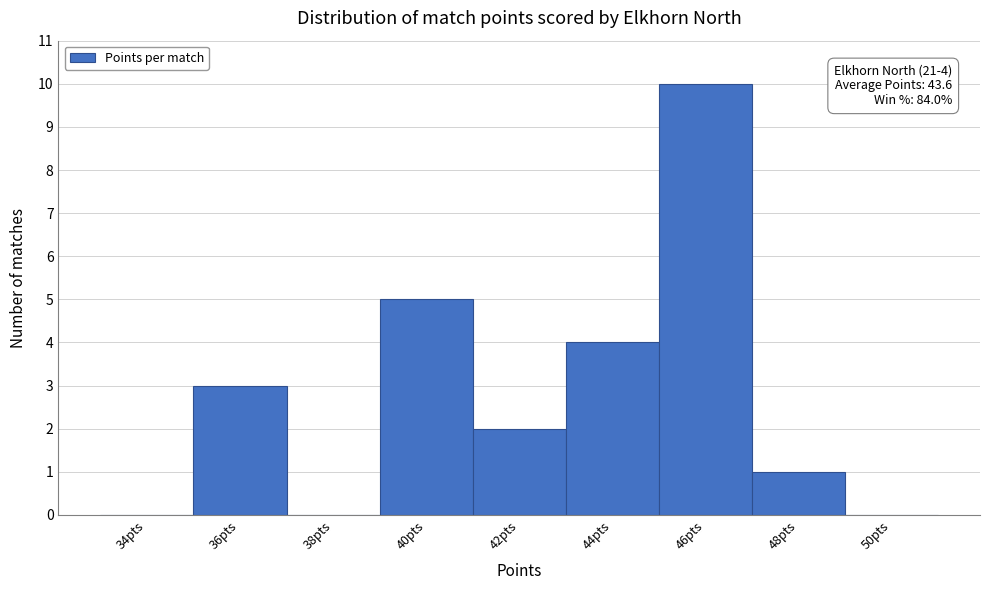

Reading left to right, transcribe all the data shown in this chart.

34pts=0	36pts=3	38pts=0	40pts=5	42pts=2	44pts=4	46pts=10	48pts=1	50pts=0